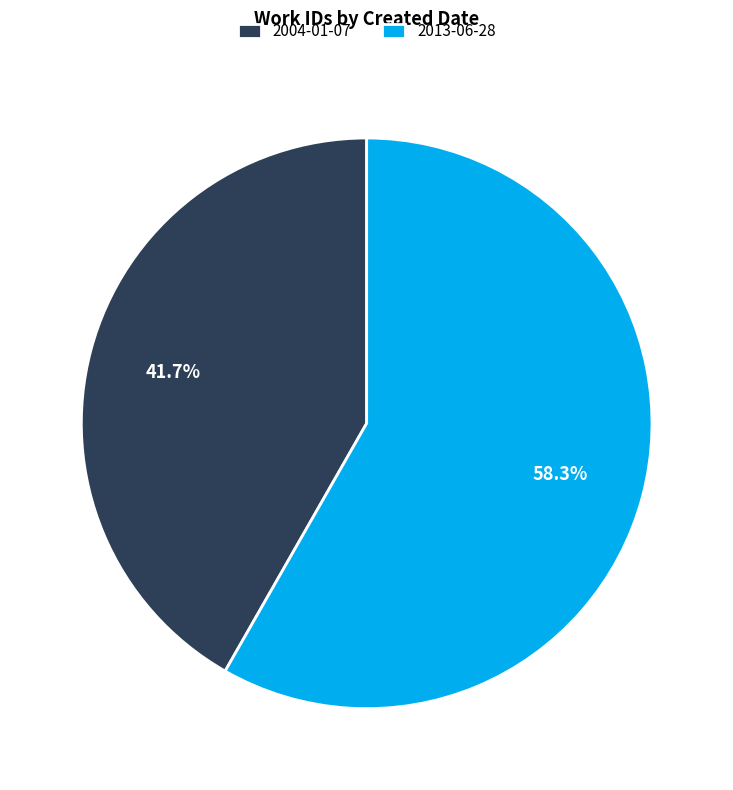

What percentage is the 2004-01-07 slice, to the nearest percent?

42%